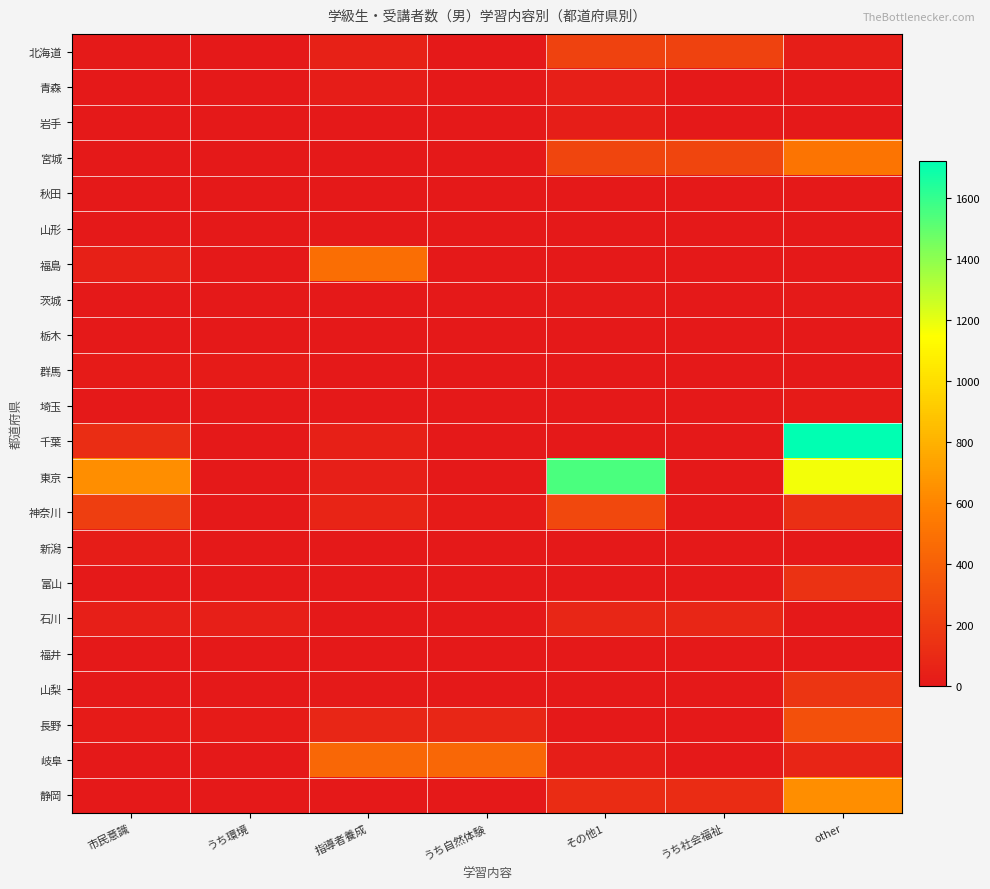

Which series changed the most between 指導者養成 and うち自然体験?

福島